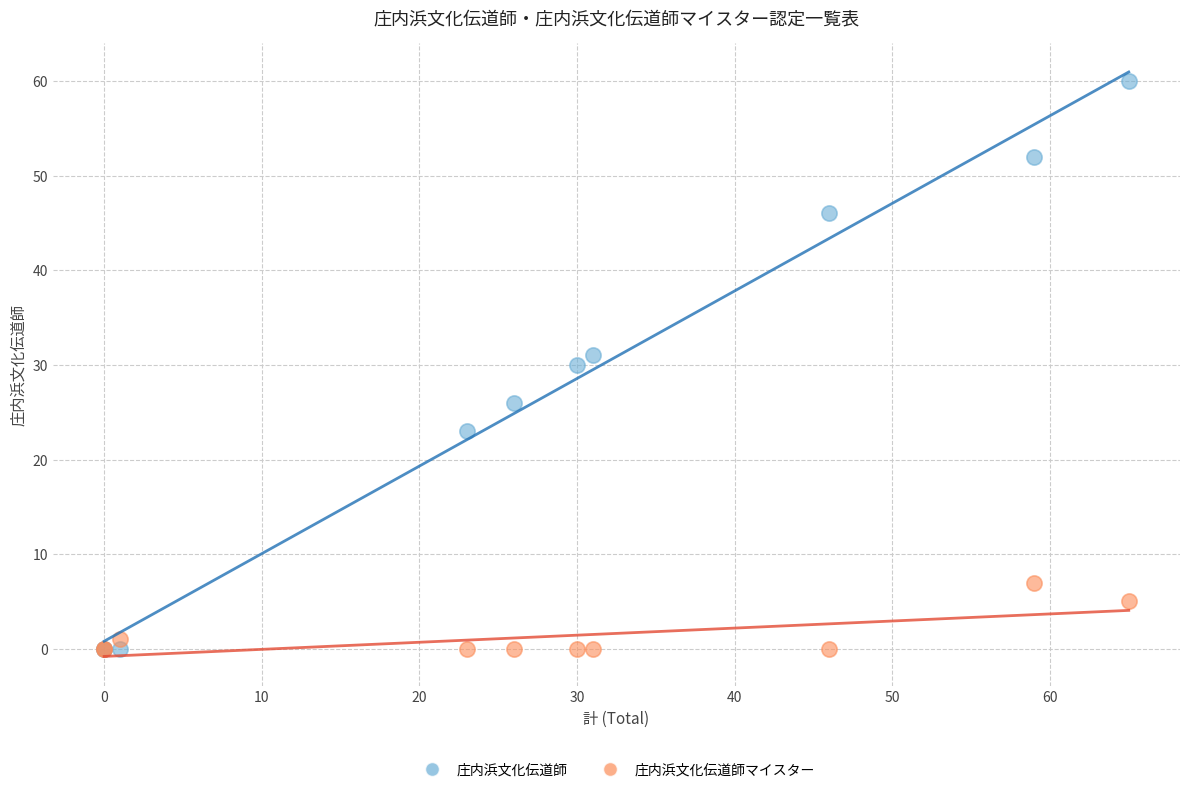

Which series reaches the maximum Y coordinate?

庄内浜文化伝道師